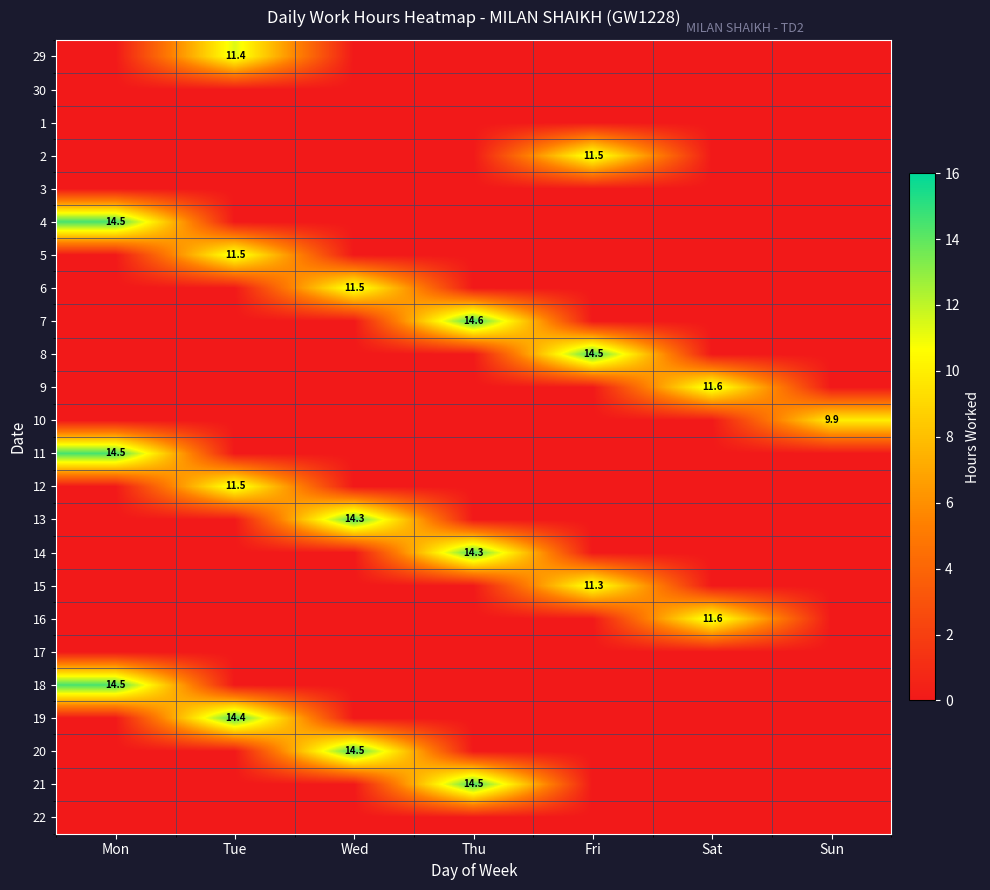

True or false: 12 has a value of 11.5 at Tue.

True